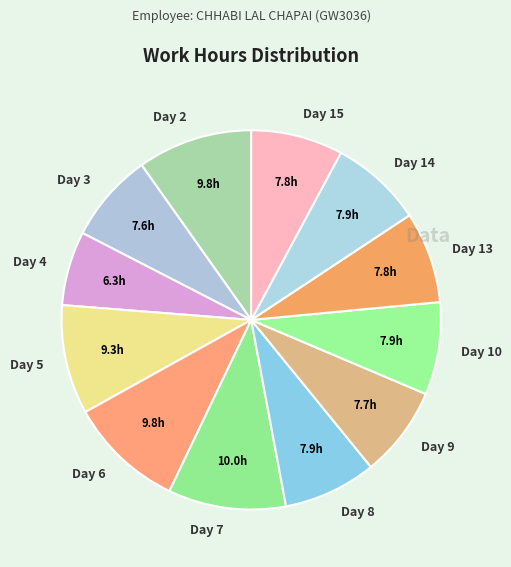

Do Day 13 and Day 6 together represent more than half of the pie?

No